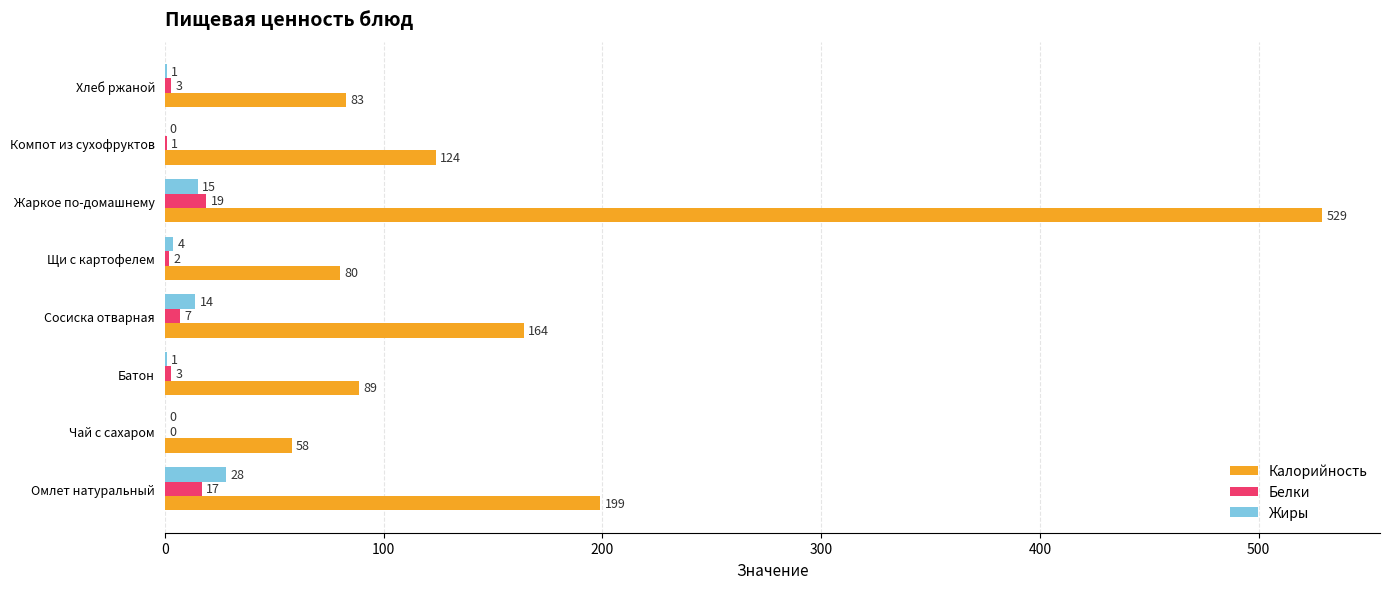

What are all the series names shown in the legend?

Калорийность, Белки, Жиры